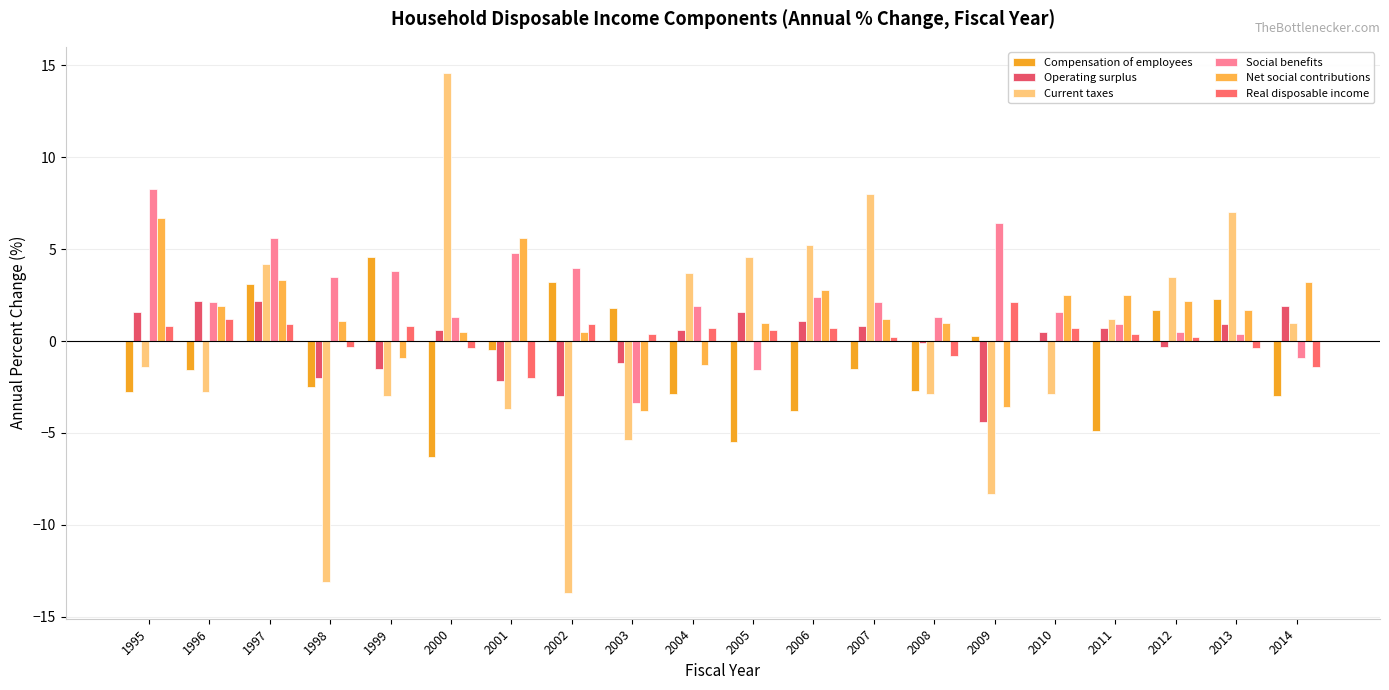

Is the value of Operating surplus at 2012 greater than the value of Net social contributions at 1995?

No